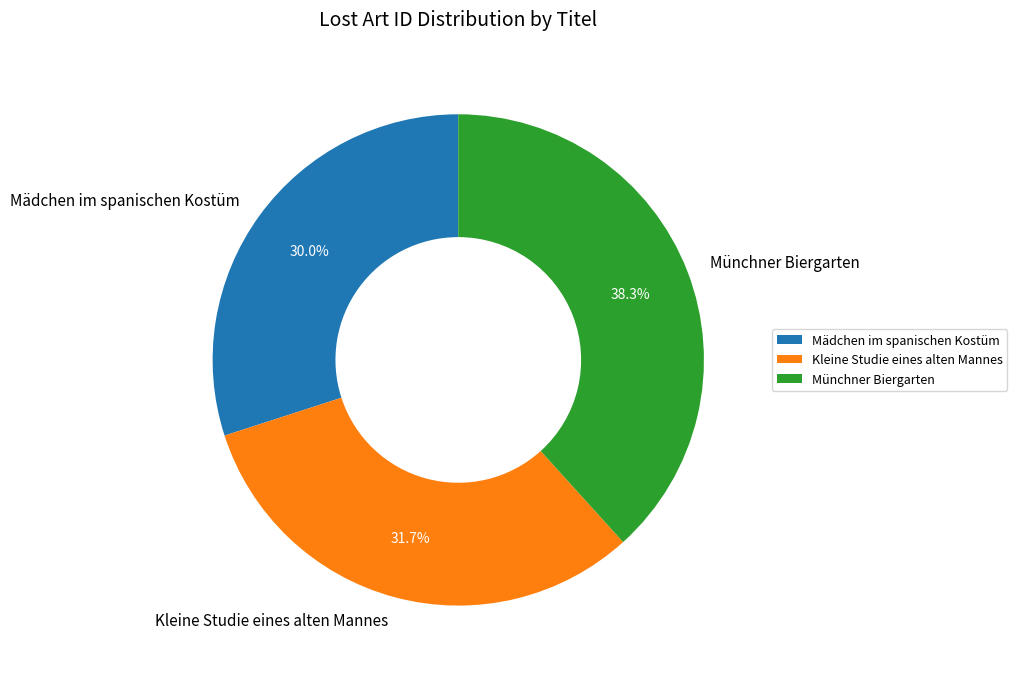

Is there any slice that represents more than half of the pie?

No